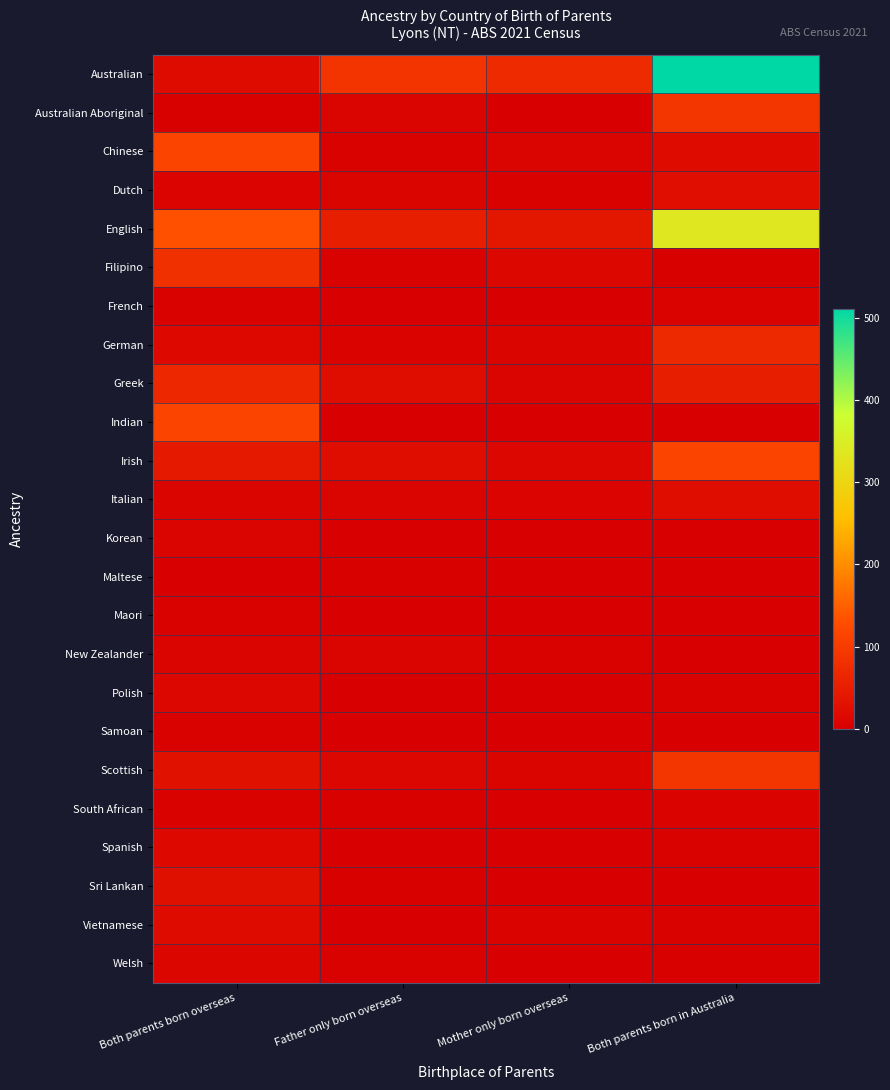

Reading right to left, extract all data points from this chart.

Australian: Both parents born in Australia=511	Mother only born overseas=73	Father only born overseas=88	Both parents born overseas=19
Australian Aboriginal: Both parents born in Australia=91	Mother only born overseas=0	Father only born overseas=7	Both parents born overseas=3
Chinese: Both parents born in Australia=19	Mother only born overseas=7	Father only born overseas=5	Both parents born overseas=115
Dutch: Both parents born in Australia=24	Mother only born overseas=4	Father only born overseas=9	Both parents born overseas=8
English: Both parents born in Australia=337	Mother only born overseas=37	Father only born overseas=51	Both parents born overseas=132
Filipino: Both parents born in Australia=3	Mother only born overseas=14	Father only born overseas=4	Both parents born overseas=81
French: Both parents born in Australia=6	Mother only born overseas=0	Father only born overseas=0	Both parents born overseas=4
German: Both parents born in Australia=70	Mother only born overseas=10	Father only born overseas=6	Both parents born overseas=15
Greek: Both parents born in Australia=51	Mother only born overseas=7	Father only born overseas=22	Both parents born overseas=68
Indian: Both parents born in Australia=0	Mother only born overseas=0	Father only born overseas=0	Both parents born overseas=114
Irish: Both parents born in Australia=115	Mother only born overseas=13	Father only born overseas=22	Both parents born overseas=43
Italian: Both parents born in Australia=23	Mother only born overseas=8	Father only born overseas=7	Both parents born overseas=9
Korean: Both parents born in Australia=0	Mother only born overseas=0	Father only born overseas=0	Both parents born overseas=7
Maltese: Both parents born in Australia=0	Mother only born overseas=0	Father only born overseas=3	Both parents born overseas=0
Maori: Both parents born in Australia=0	Mother only born overseas=0	Father only born overseas=0	Both parents born overseas=4
New Zealander: Both parents born in Australia=0	Mother only born overseas=4	Father only born overseas=7	Both parents born overseas=7
Polish: Both parents born in Australia=5	Mother only born overseas=0	Father only born overseas=0	Both parents born overseas=13
Samoan: Both parents born in Australia=0	Mother only born overseas=0	Father only born overseas=0	Both parents born overseas=5
Scottish: Both parents born in Australia=90	Mother only born overseas=9	Father only born overseas=13	Both parents born overseas=30
South African: Both parents born in Australia=6	Mother only born overseas=0	Father only born overseas=3	Both parents born overseas=5
Spanish: Both parents born in Australia=5	Mother only born overseas=0	Father only born overseas=0	Both parents born overseas=15
Sri Lankan: Both parents born in Australia=0	Mother only born overseas=0	Father only born overseas=3	Both parents born overseas=27
Vietnamese: Both parents born in Australia=5	Mother only born overseas=6	Father only born overseas=0	Both parents born overseas=20
Welsh: Both parents born in Australia=3	Mother only born overseas=0	Father only born overseas=4	Both parents born overseas=11